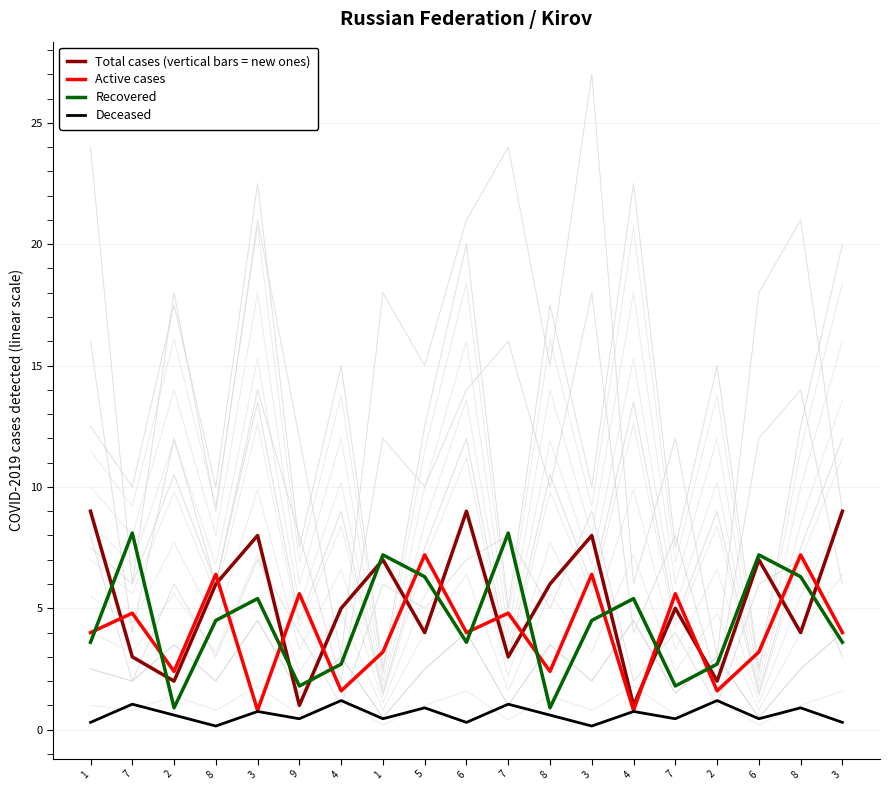

True or false: Deceased and Recovered intersect in this chart.

False